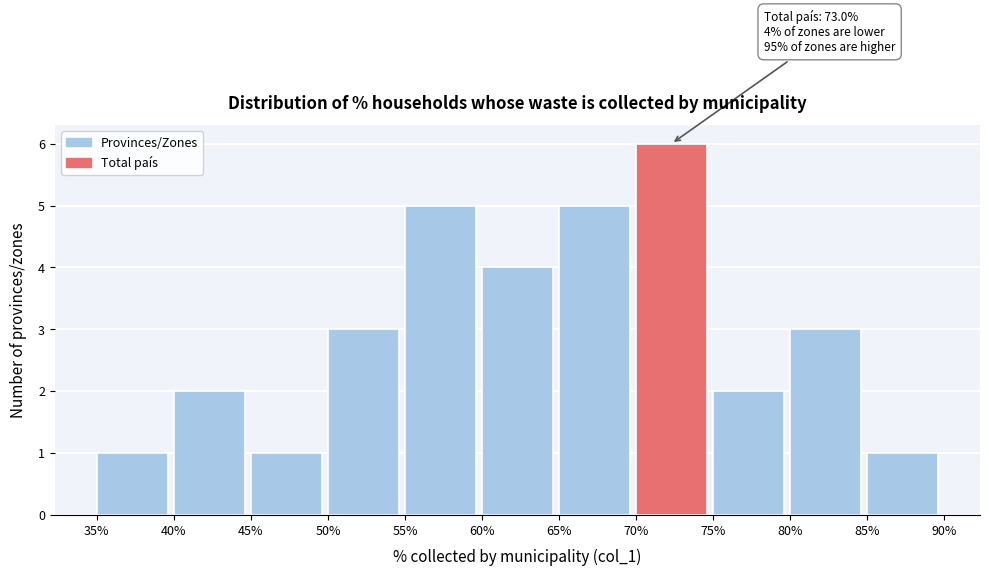

Over which range of the x-axis is the bar tallest?

70% to 75%